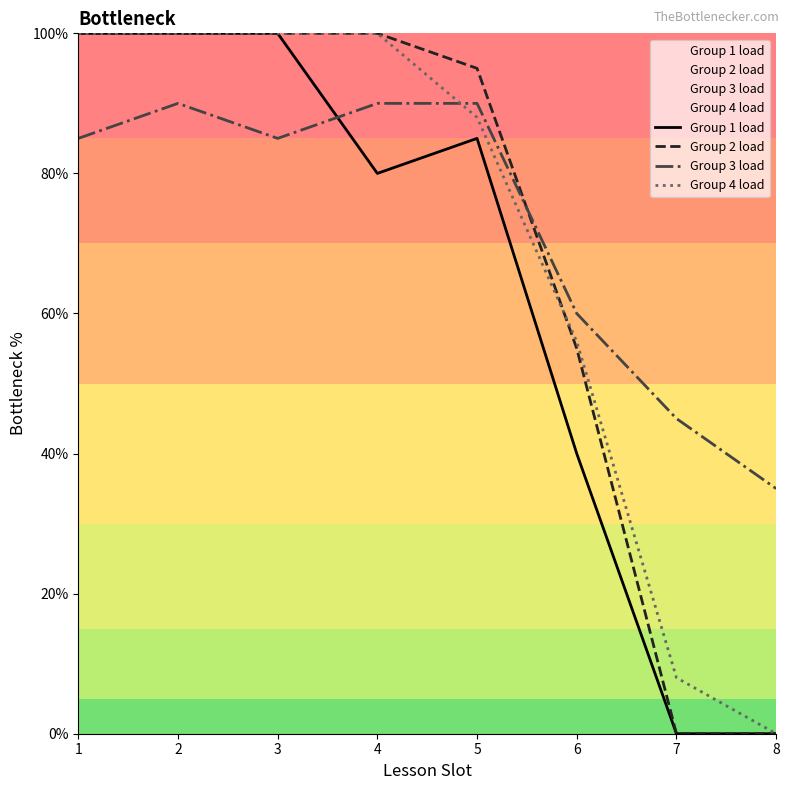

What is the average value of the Group 3 load series?

72.5